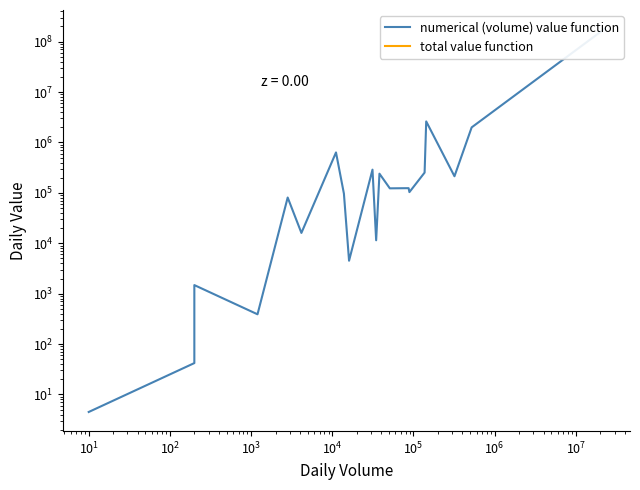

What is the difference between the maximum and minimum values?

176844246.8